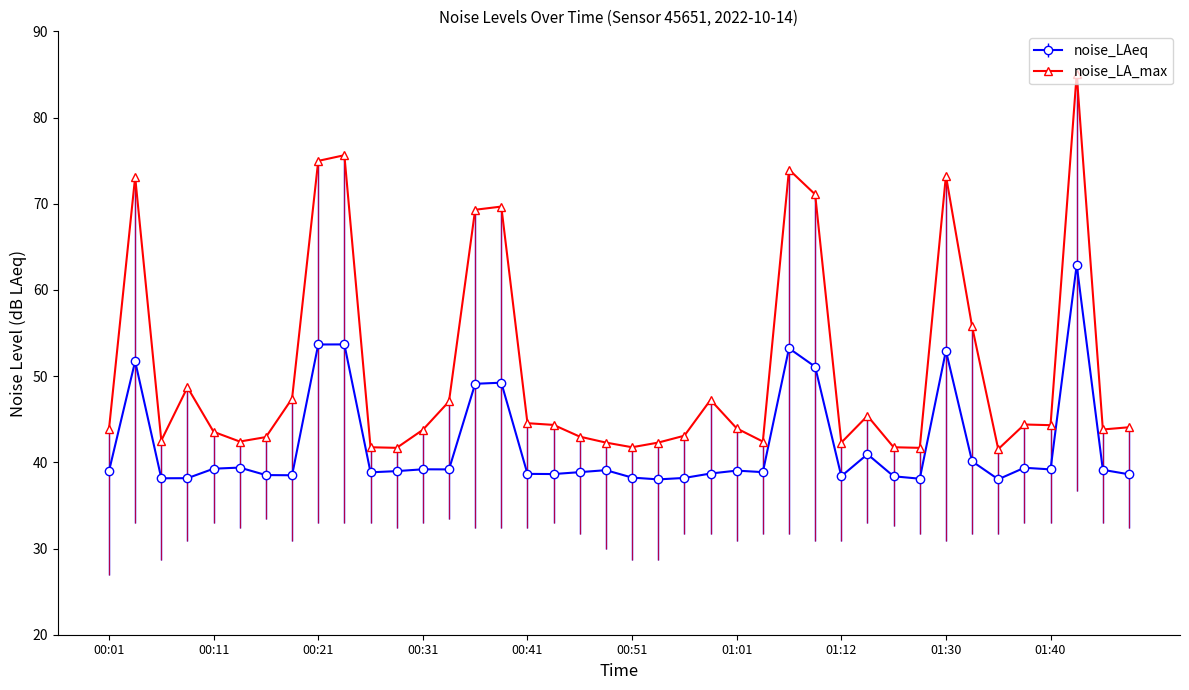

In noise_LAeq, how many points are lower than both neighbors (excluding endpoints)?

11